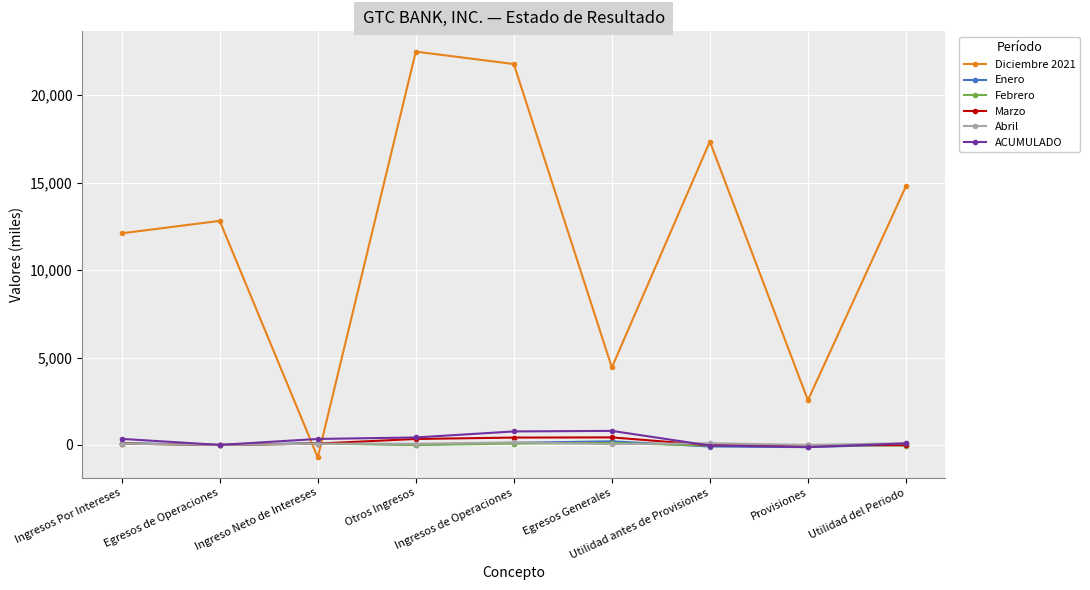

Read the Marzo value at Utilidad antes de Provisiones.

-10.3